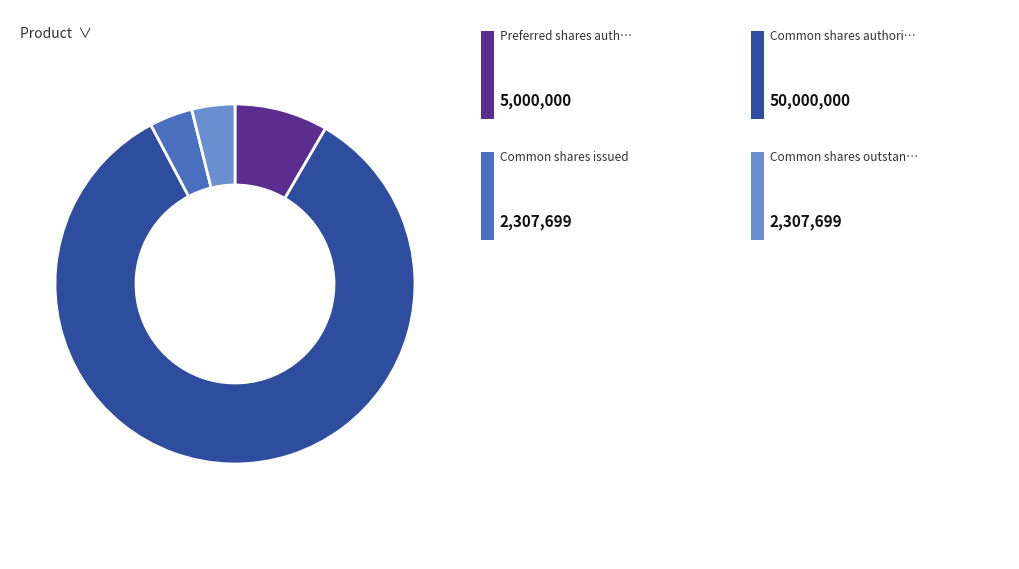

Is there any slice that represents more than half of the pie?

Yes